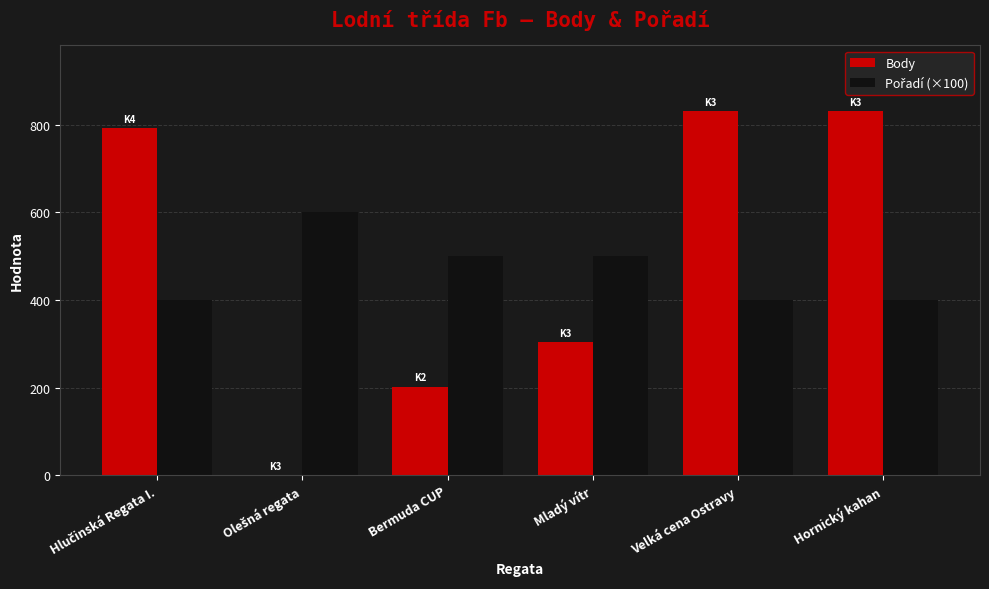

Which series changed the most between Bermuda CUP and Velká cena Ostravy?

Body